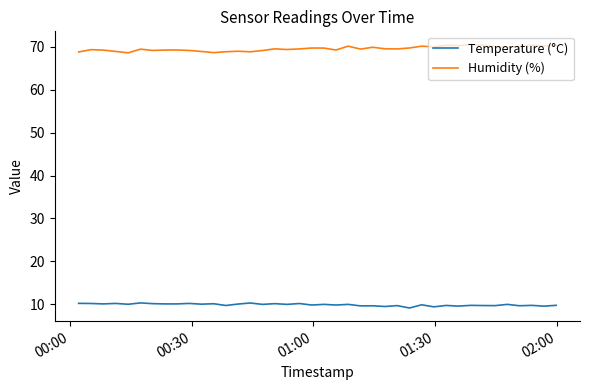

What is the difference between the second highest and second lowest values in the Humidity (%) series?

1.8